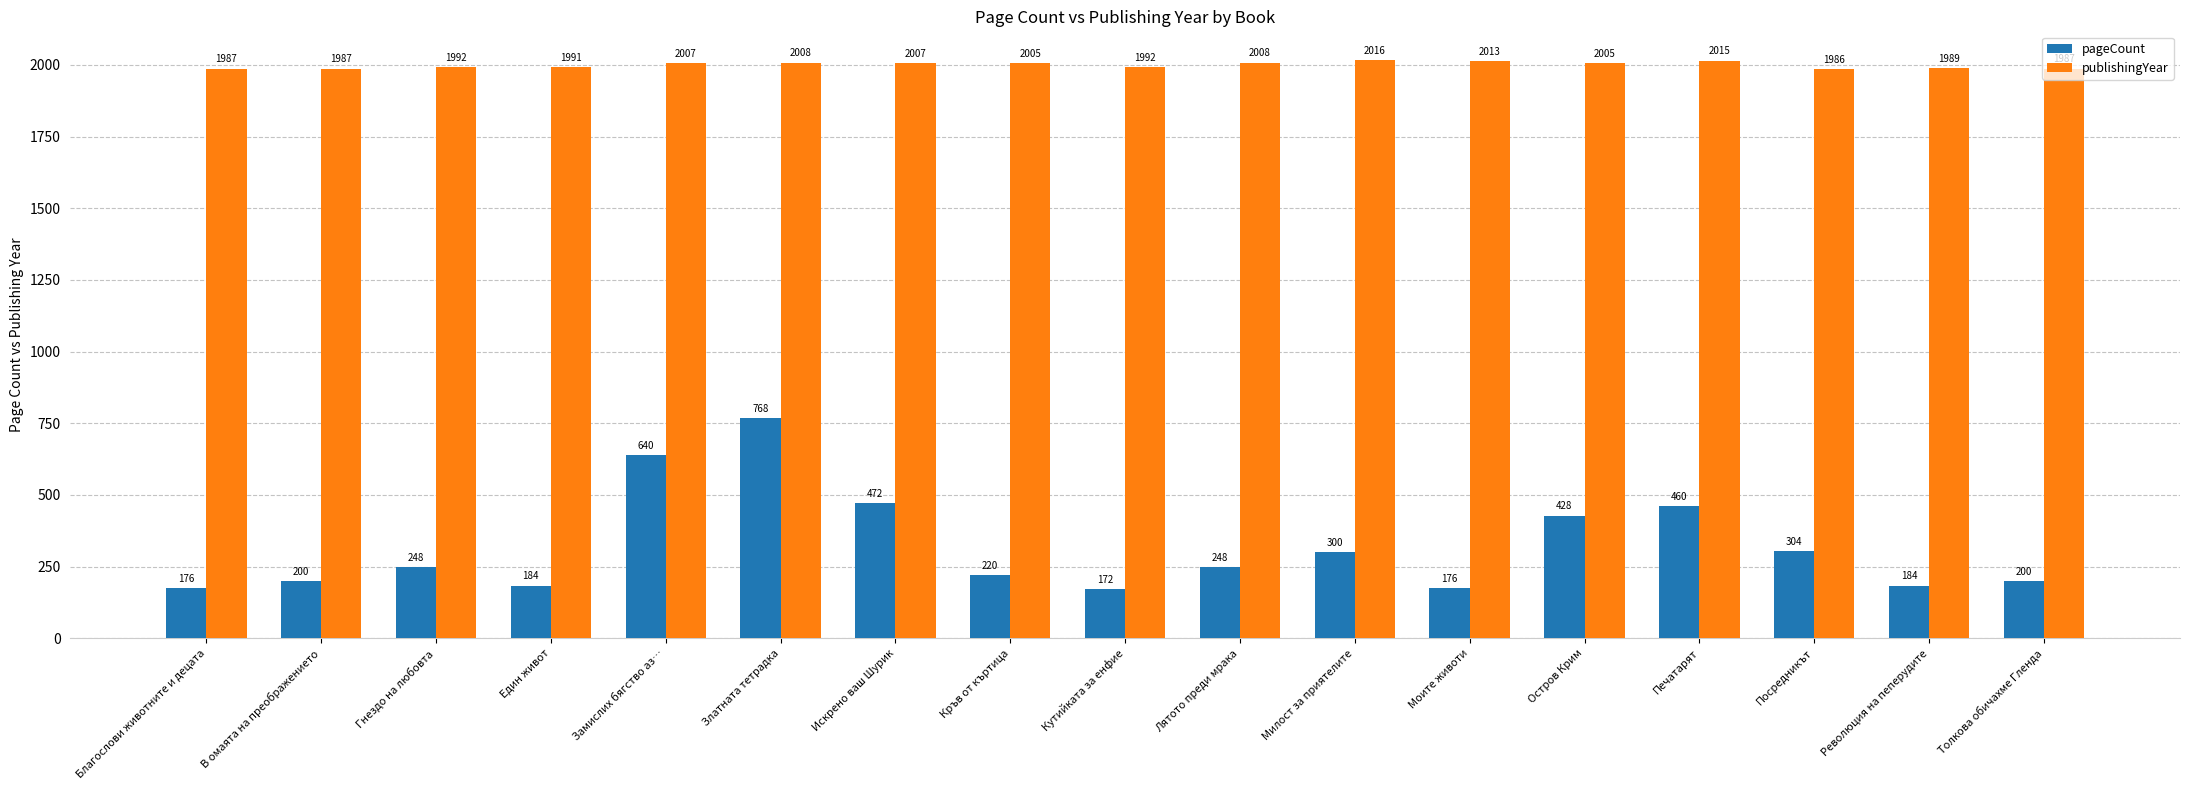

What is the approximate value of pageCount at Един живот?

184